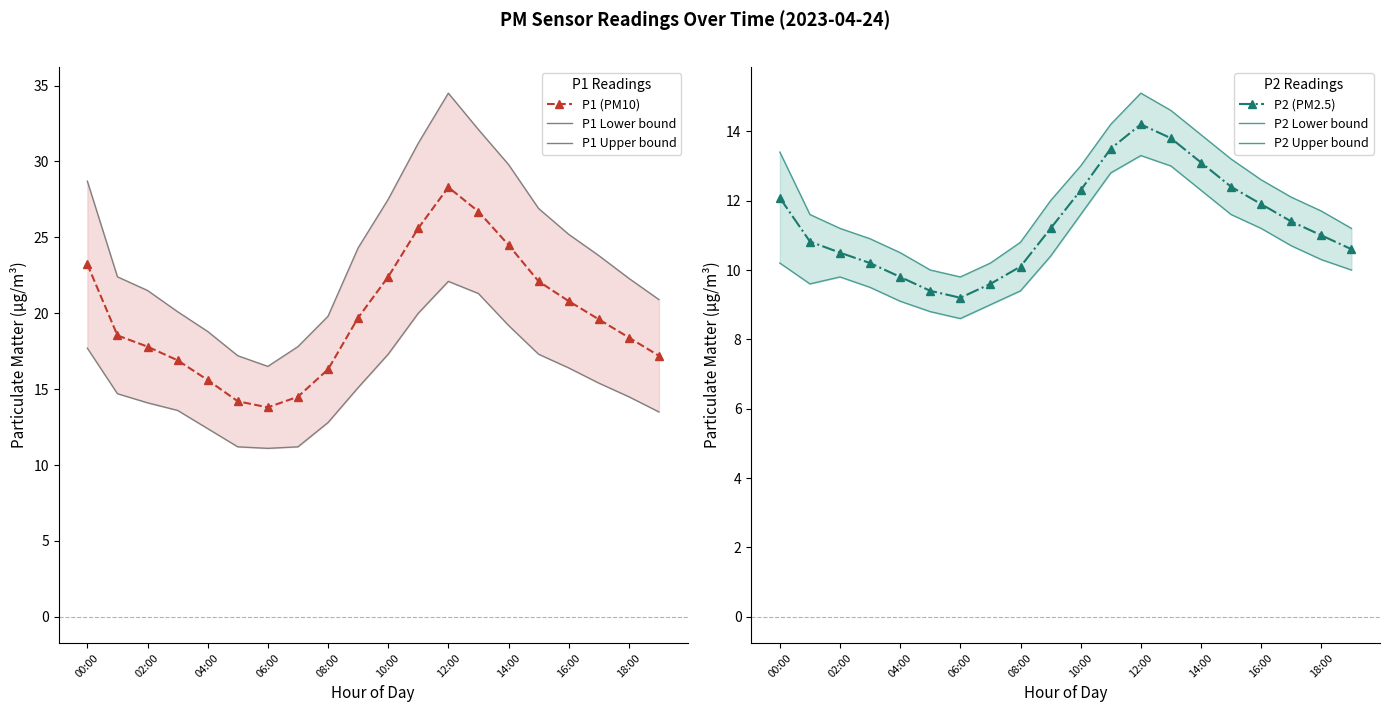

At which label does P1 (PM10) reach its peak?

12:00